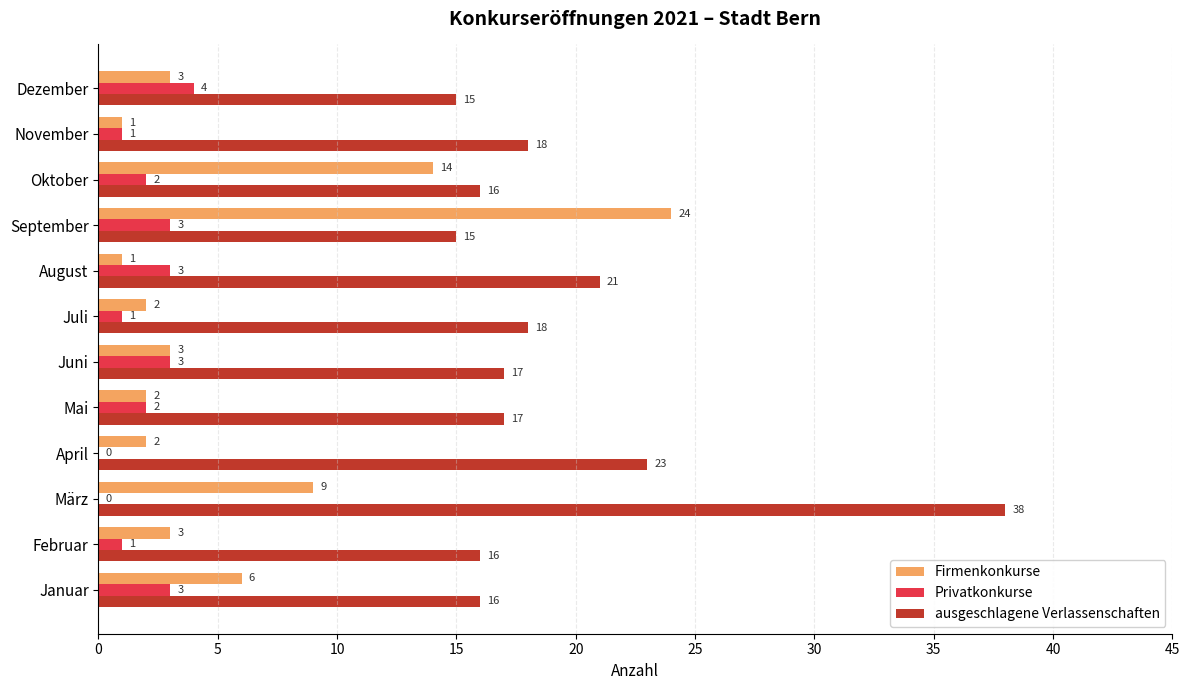

What is the total value across all series at September?

42